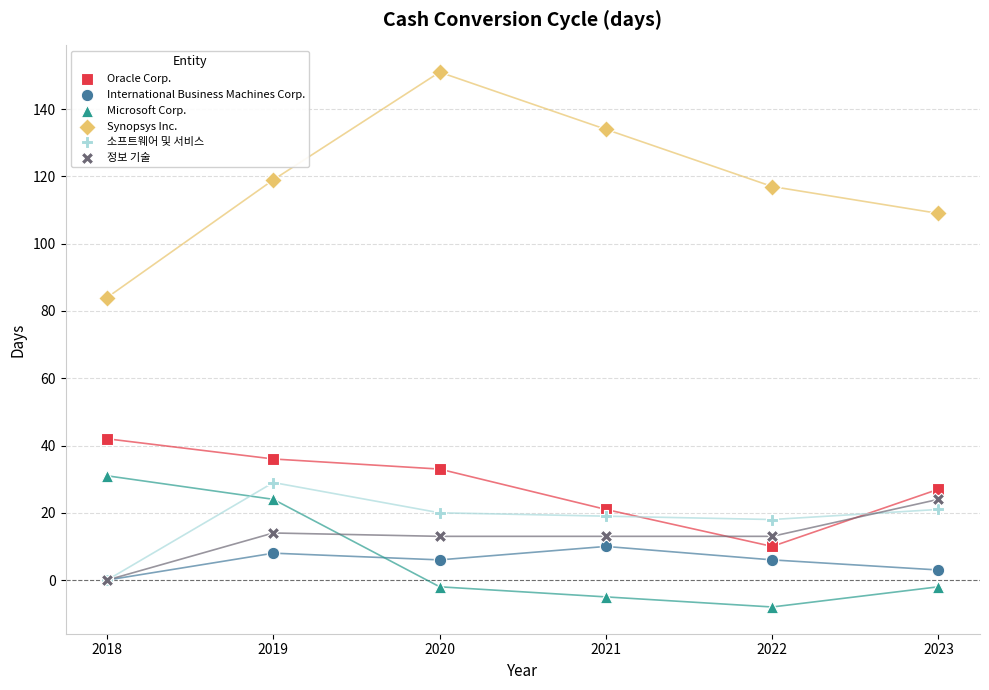

Across all series, what Y value is closest to 71?

84